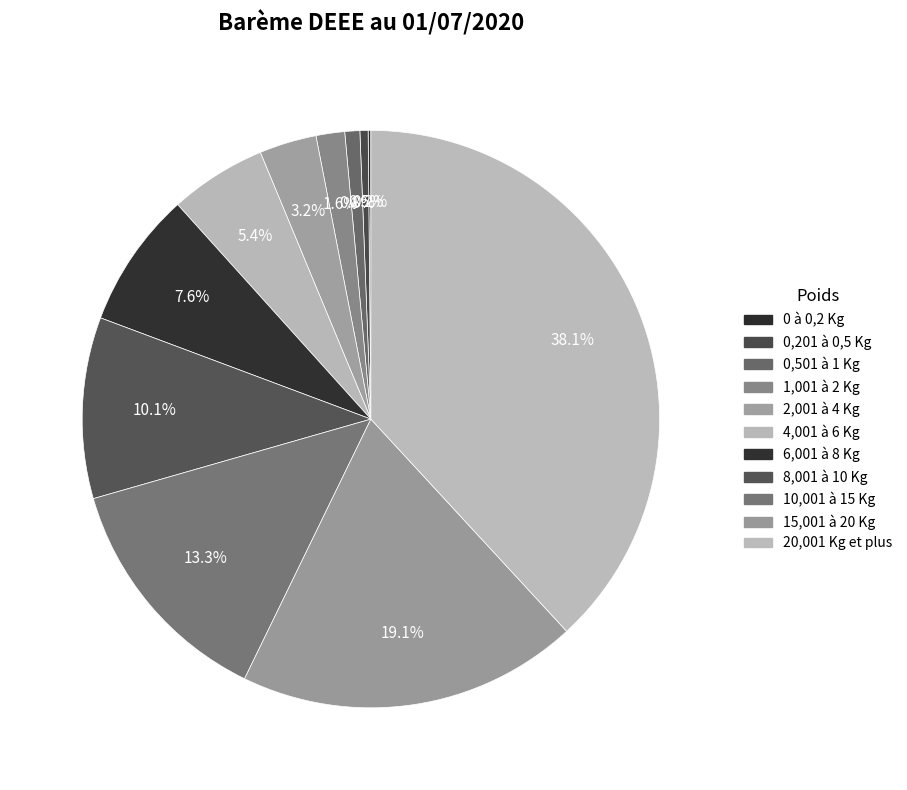

Is there any slice that represents more than half of the pie?

No